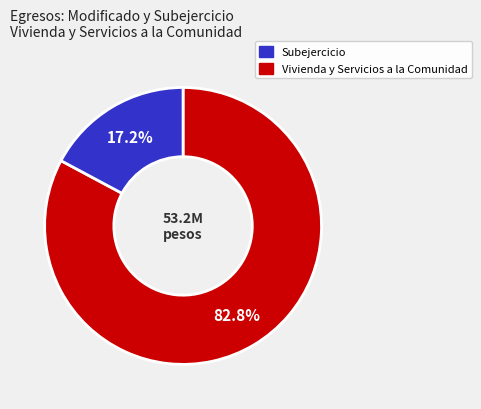

Is there a majority slice in this chart?

Yes